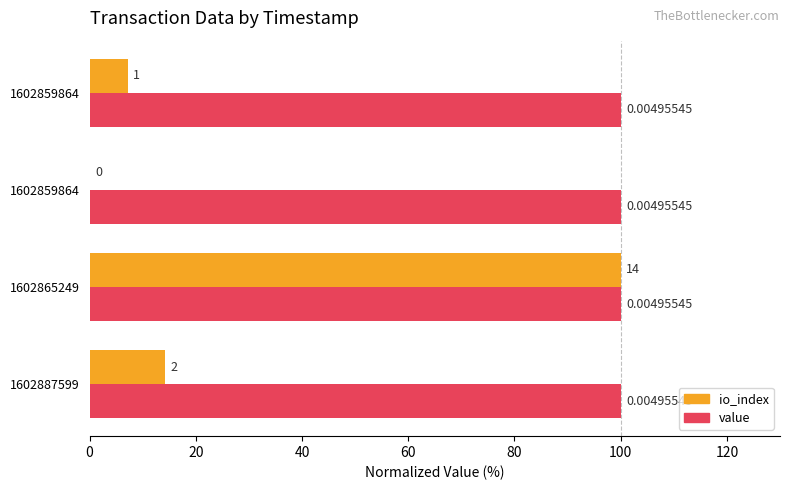

How many positive values does the io_index series have?

3